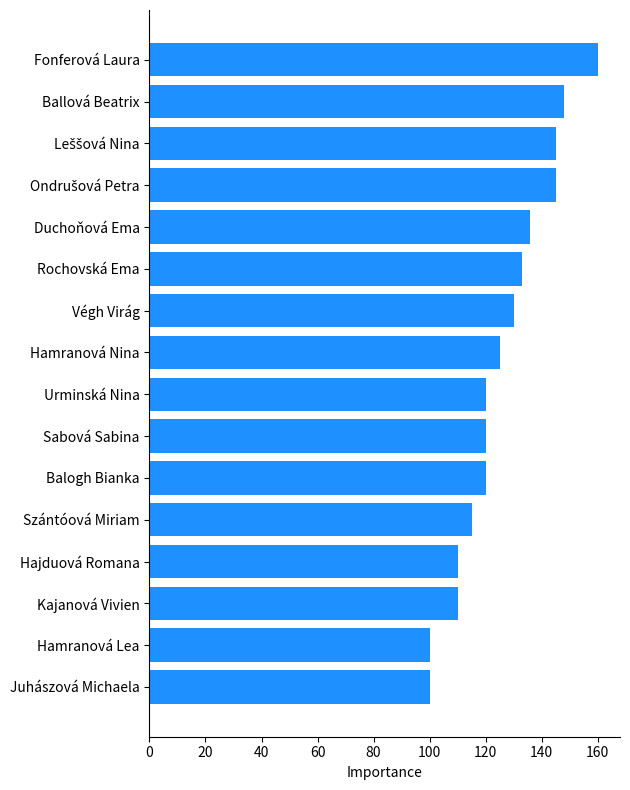

Between Ballová Beatrix and Hamranová Nina, which is larger?

Ballová Beatrix